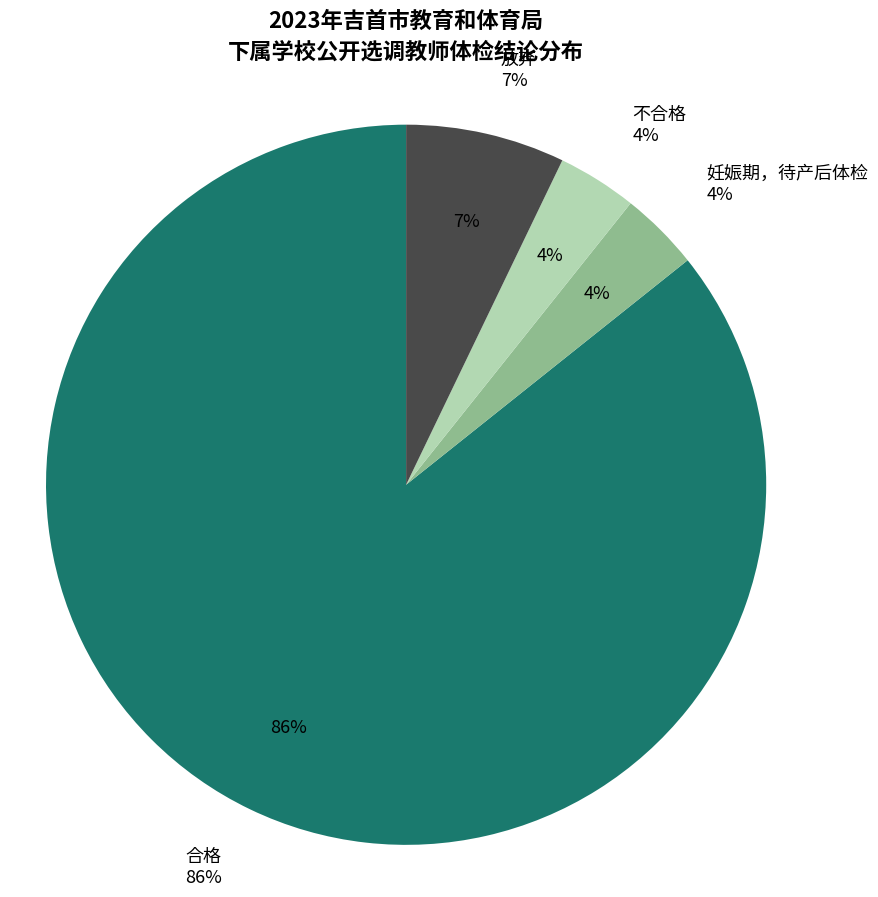

Do 放弃 and 不合格 together represent more than half of the pie?

No